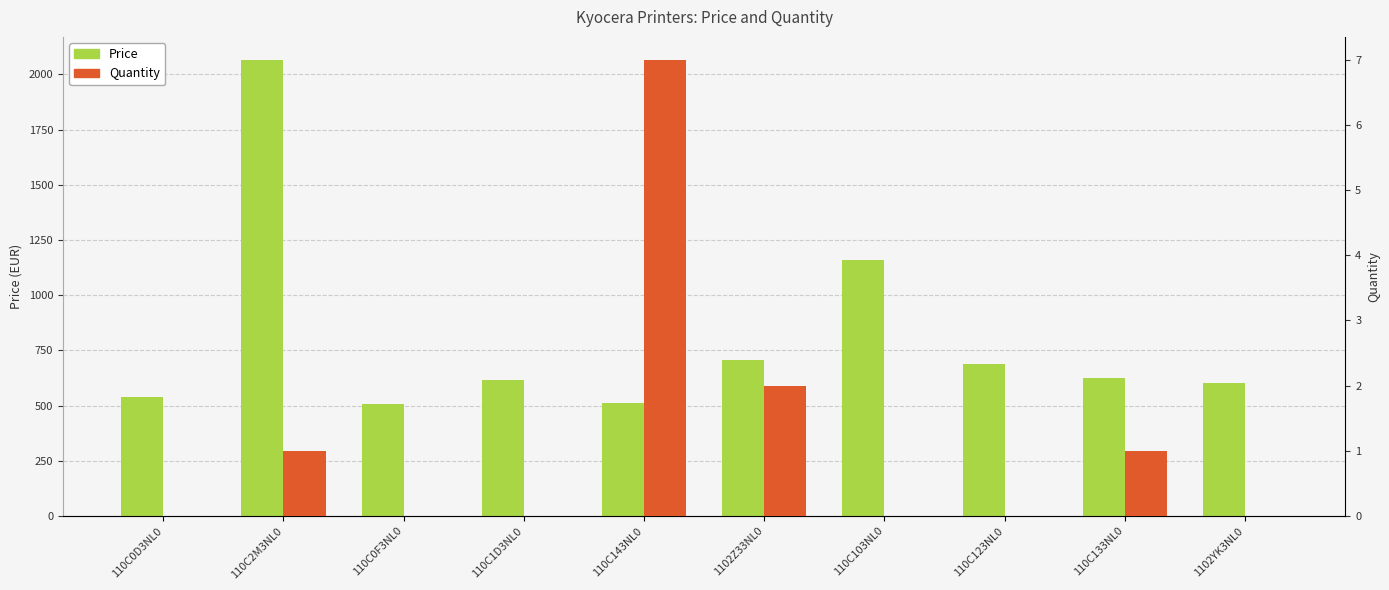

Reading left to right, what are all the values shown in this chart?

Price: 110C0D3NL0=540.4	110C2M3NL0=2066.8	110C0F3NL0=508.9	110C1D3NL0=615.7	110C143NL0=513.8	1102Z33NL0=708.4	110C103NL0=1158.0	110C123NL0=686.5	110C133NL0=624.0	1102YK3NL0=600.0
Quantity: 110C0D3NL0=0.0	110C2M3NL0=1.0	110C0F3NL0=0.0	110C1D3NL0=0.0	110C143NL0=7.0	1102Z33NL0=2.0	110C103NL0=0.0	110C123NL0=0.0	110C133NL0=1.0	1102YK3NL0=0.0